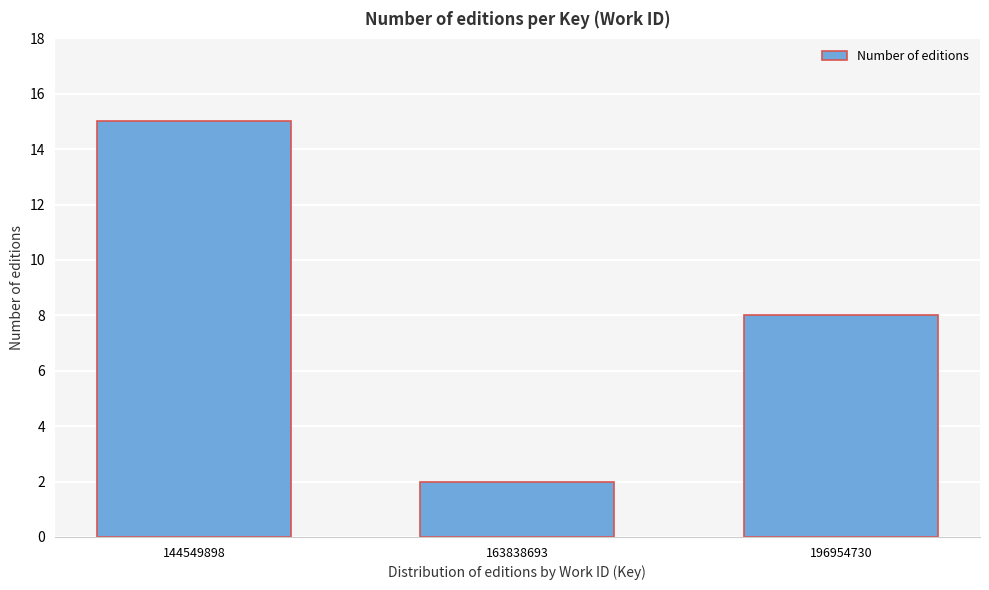

Reading left to right, list all the values displayed in this chart.

144549898=15	163838693=2	196954730=8